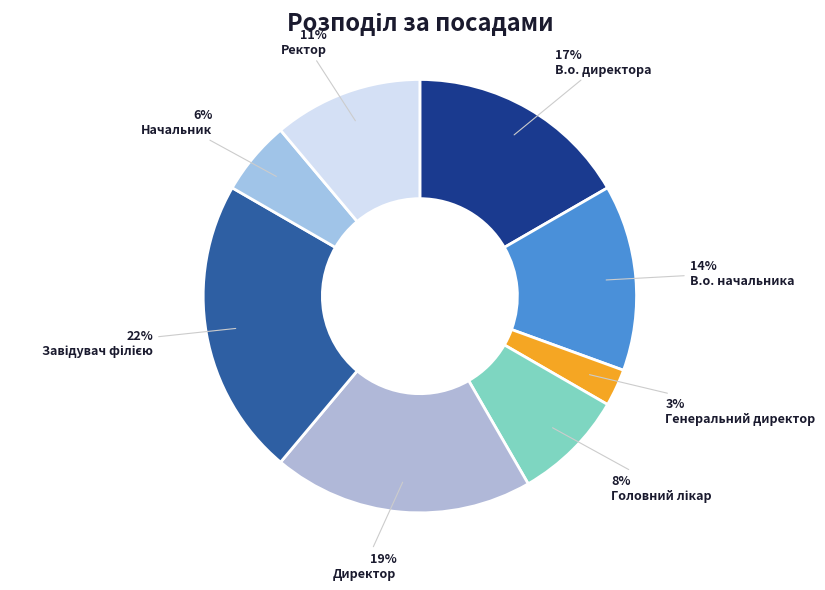

How many segments does this pie chart have?

8